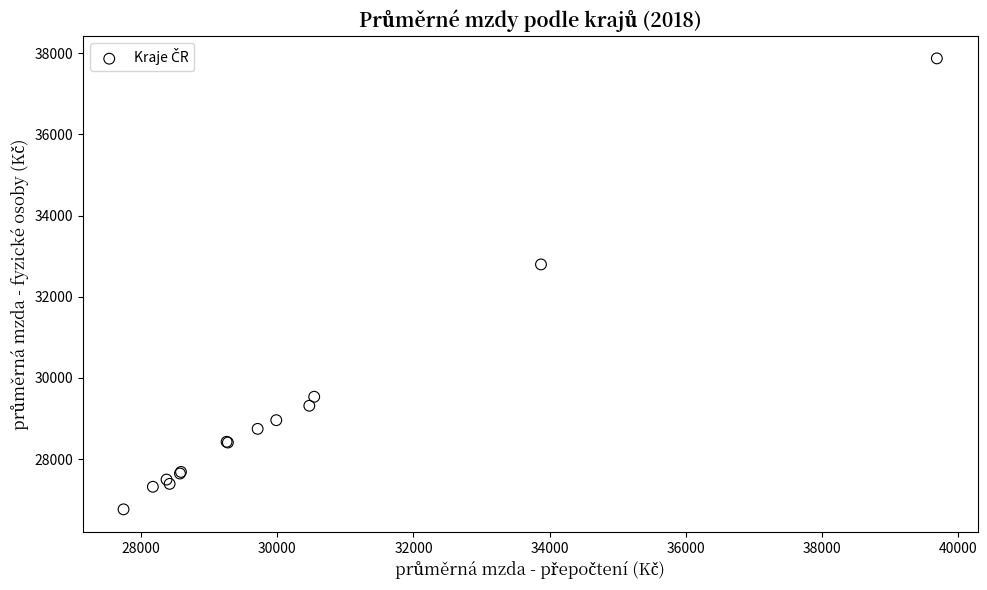

What Y value in the scatter plot is closest to 32317?

32796